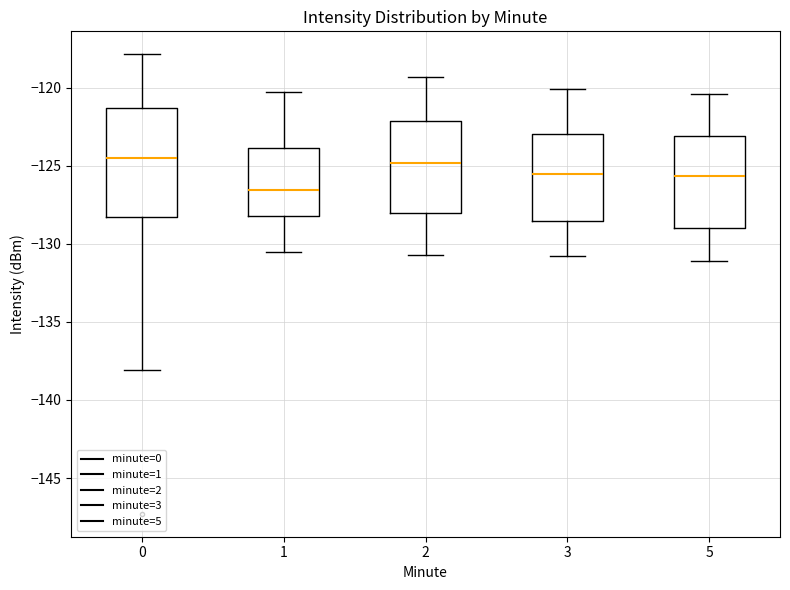

Reading left to right, read every box against the y-axis: the position of its median line, the range the box covers, and the ends of its whiskers. The values are not printed on the chart, so give them approximately, as read against the axis.

0: median -124.5, box -128.5 to -121.5, whiskers -138.0 to -118.0
1: median -126.5, box -128.0 to -124.0, whiskers -130.5 to -120.5
2: median -125.0, box -128.0 to -122.0, whiskers -130.5 to -119.5
3: median -125.5, box -128.5 to -123.0, whiskers -131.0 to -120.0
5: median -125.5, box -129.0 to -123.0, whiskers -131.0 to -120.5